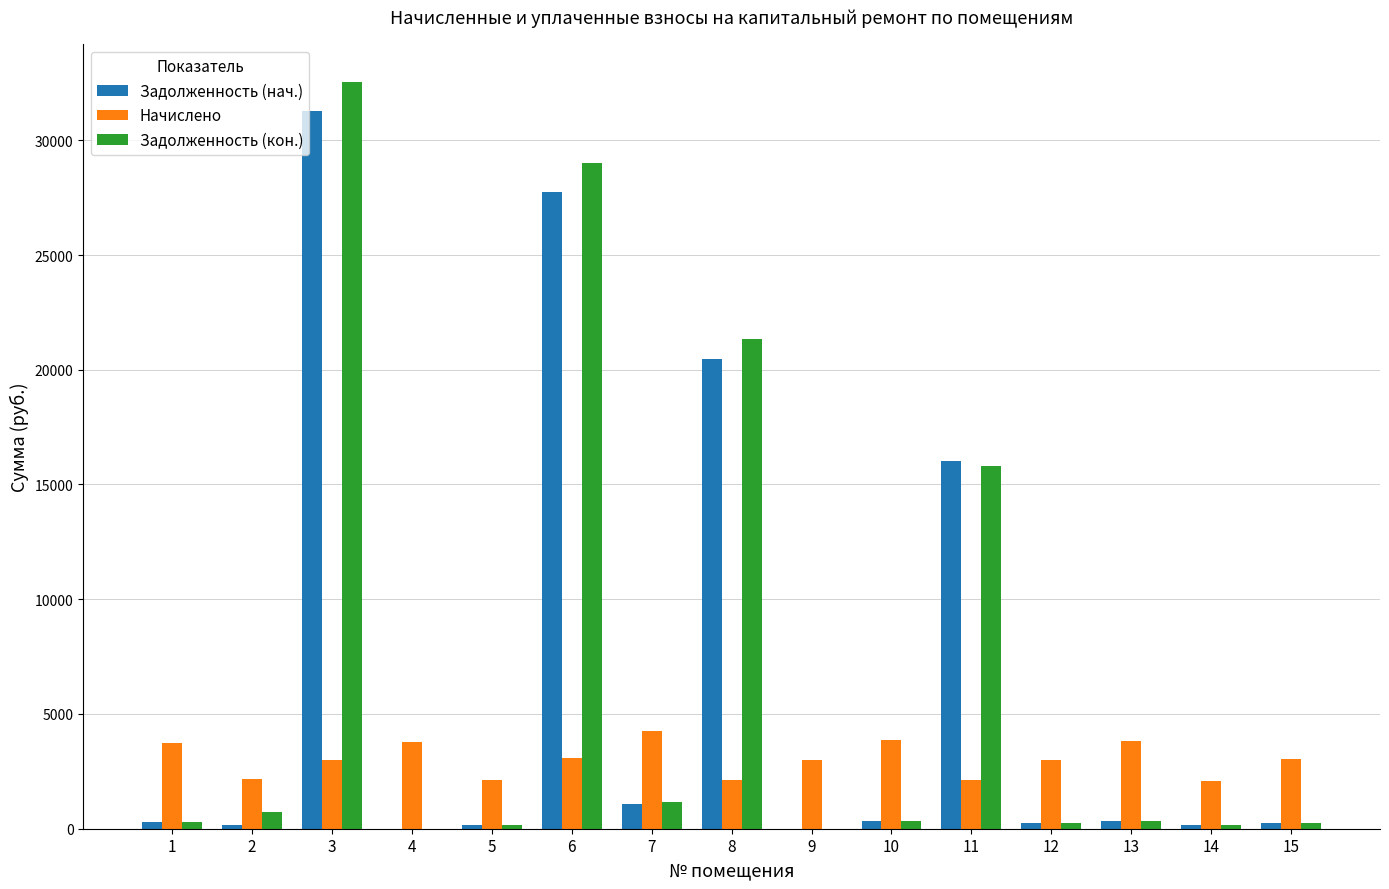

What are all the series names shown in the legend?

Задолженность (нач.), Начислено, Задолженность (кон.)